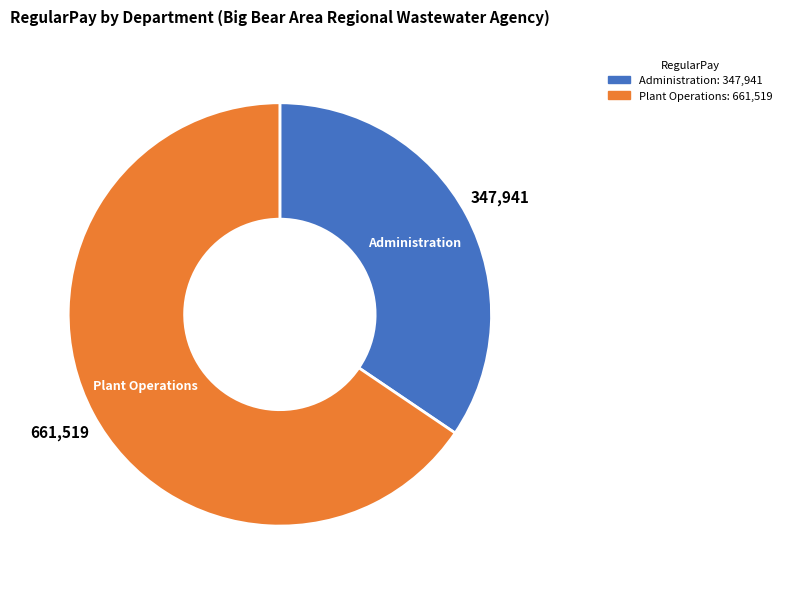

Which has a higher value, Administration or Plant Operations?

Plant Operations